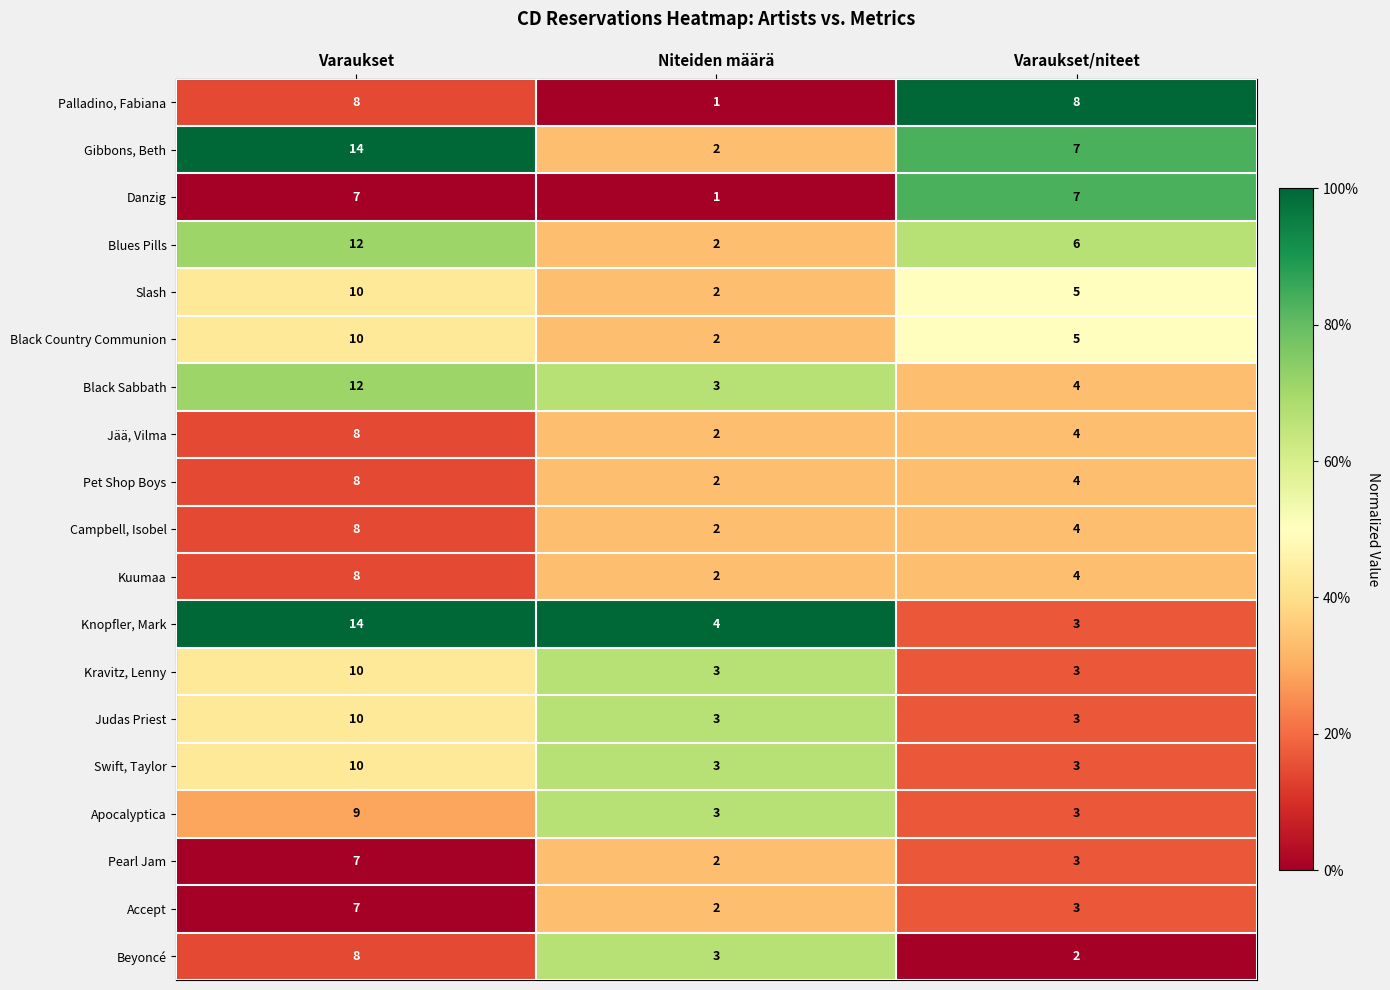

What is the difference between the maximum and minimum values in the Judas Priest series?

7